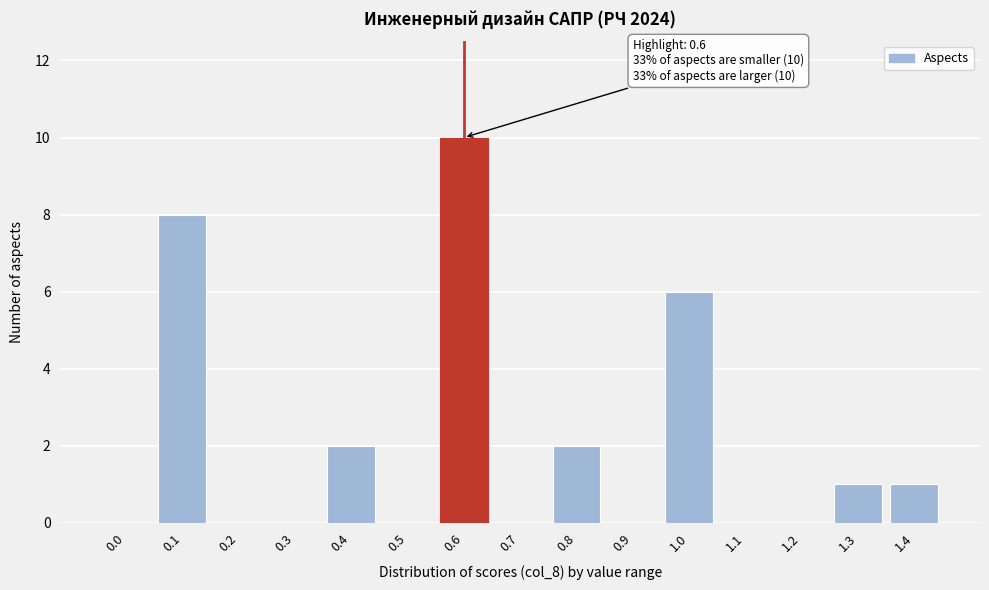

Reading right to left, list all the values displayed in this chart.

1.4=1	1.3=1	1.2=0	1.1=0	1.0=6	0.9=0	0.8=2	0.7=0	0.6=10	0.5=0	0.4=2	0.3=0	0.2=0	0.1=8	0.0=0